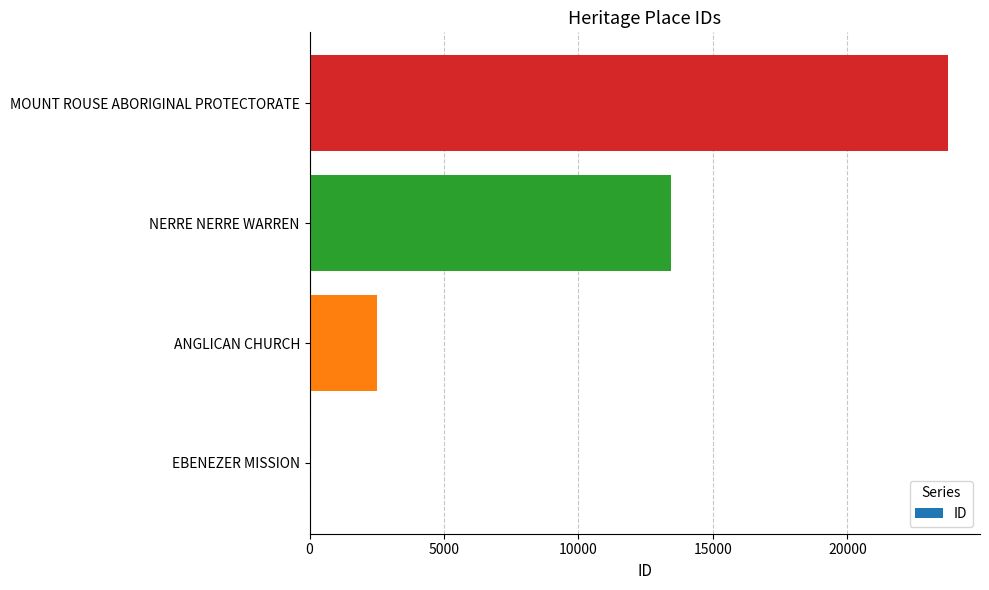

How many values are between 2510 and 23746?

3